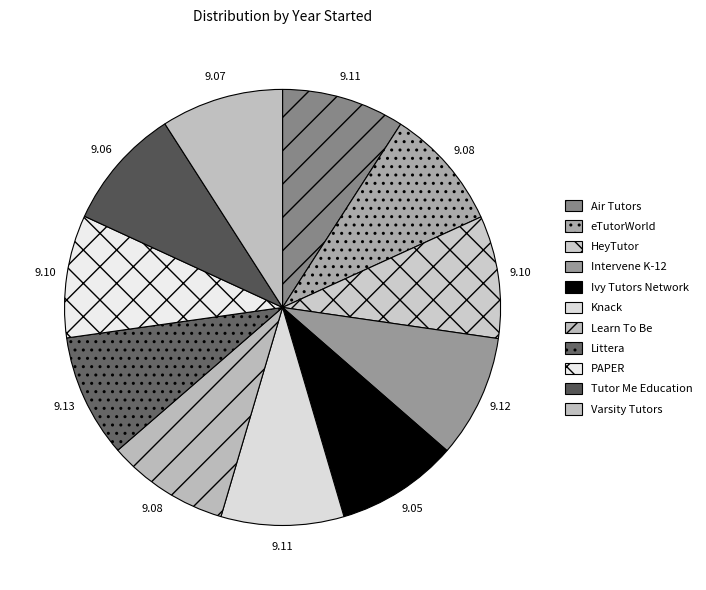

What is the largest slice in the pie chart?

Littera